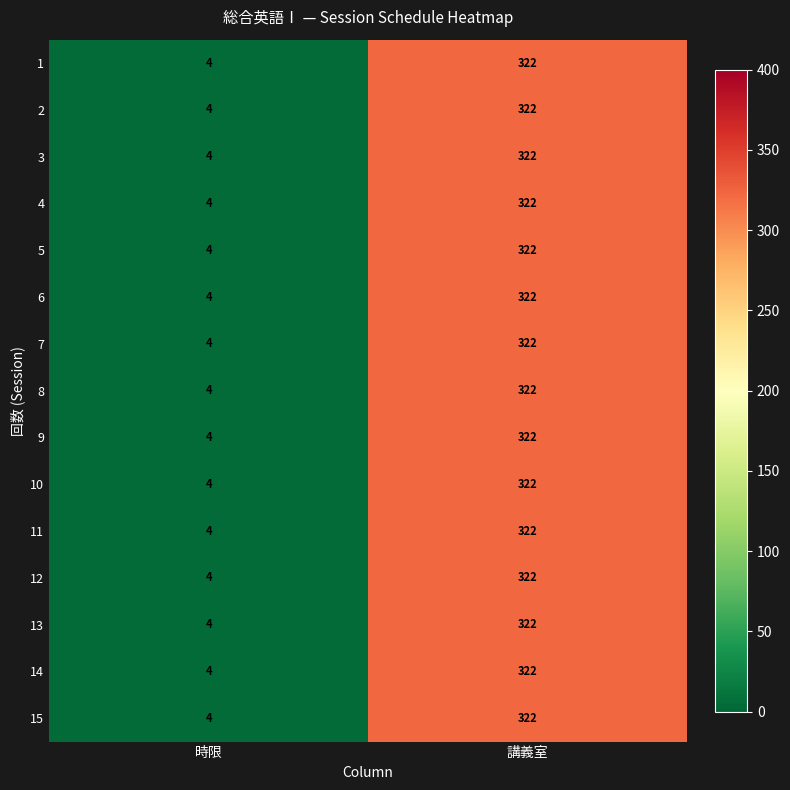

Reading left to right, transcribe all the data shown in this chart.

1: 4	322
2: 4	322
3: 4	322
4: 4	322
5: 4	322
6: 4	322
7: 4	322
8: 4	322
9: 4	322
10: 4	322
11: 4	322
12: 4	322
13: 4	322
14: 4	322
15: 4	322